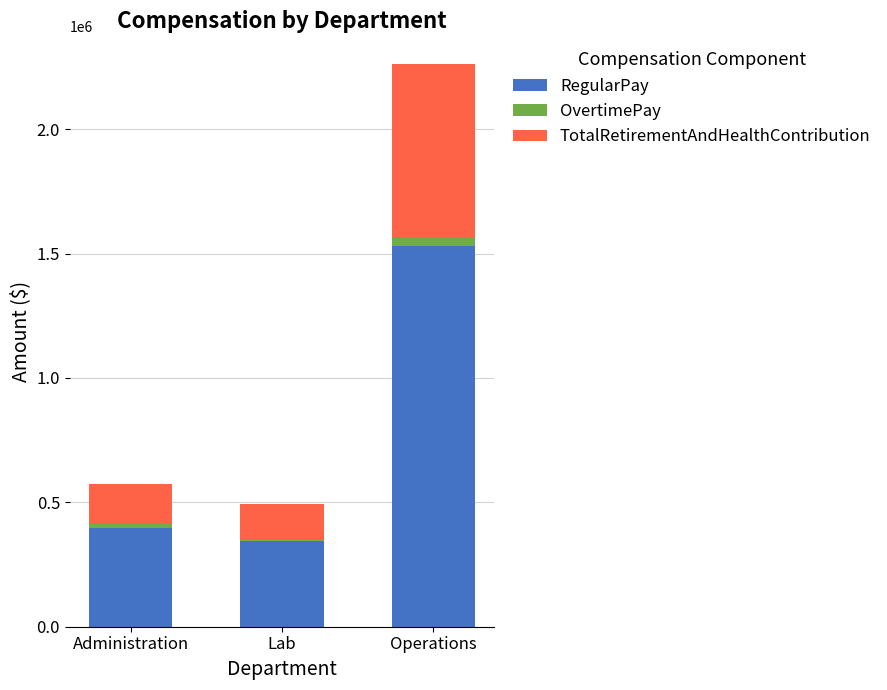

At which label is RegularPay closest to 937365?

Administration